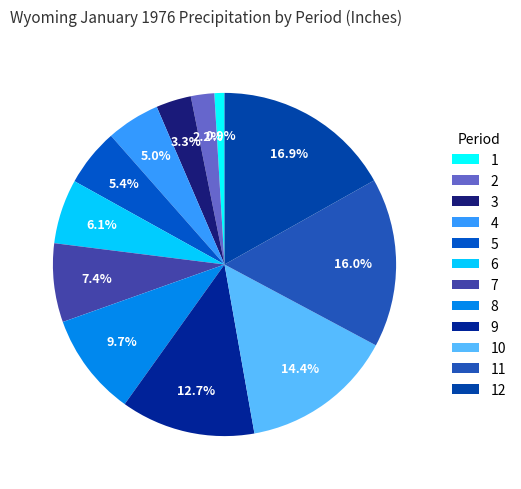

Is there any slice that represents more than half of the pie?

No